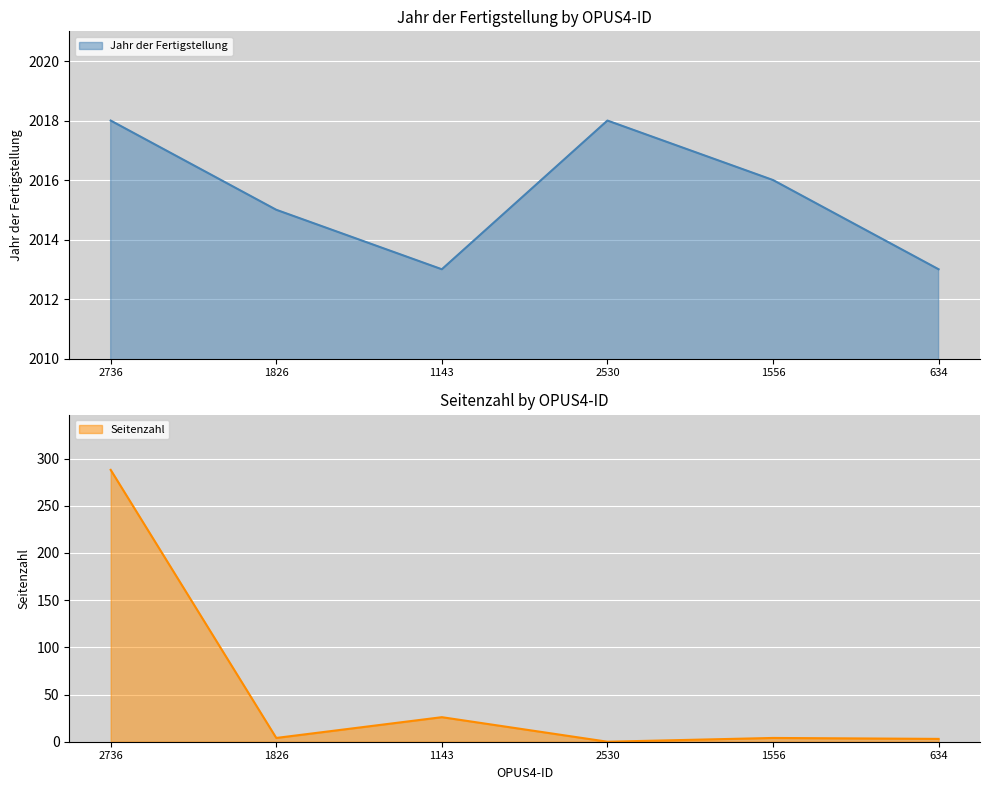

How many lines are shown in the chart?

2